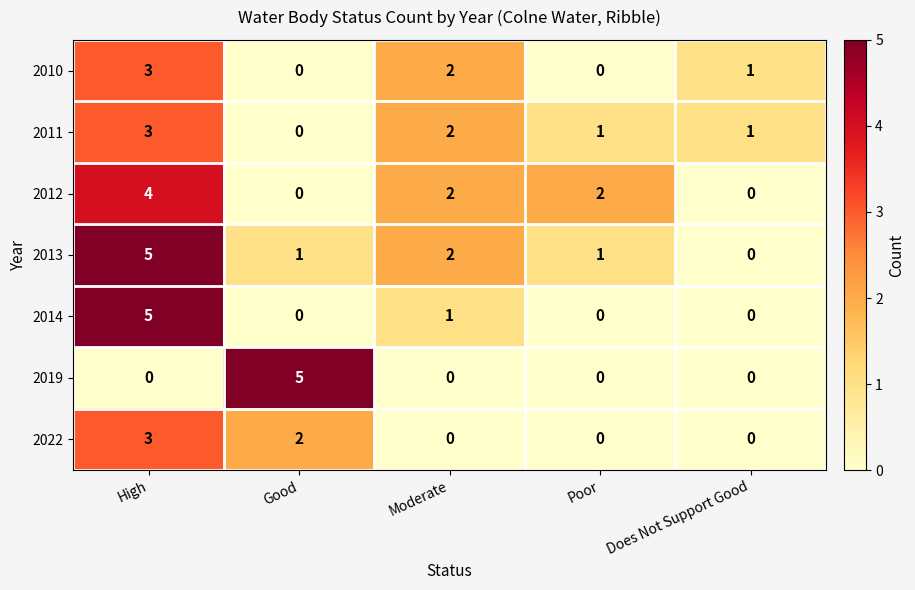

Between Good and Does Not Support Good, which series saw the biggest shift?

2019